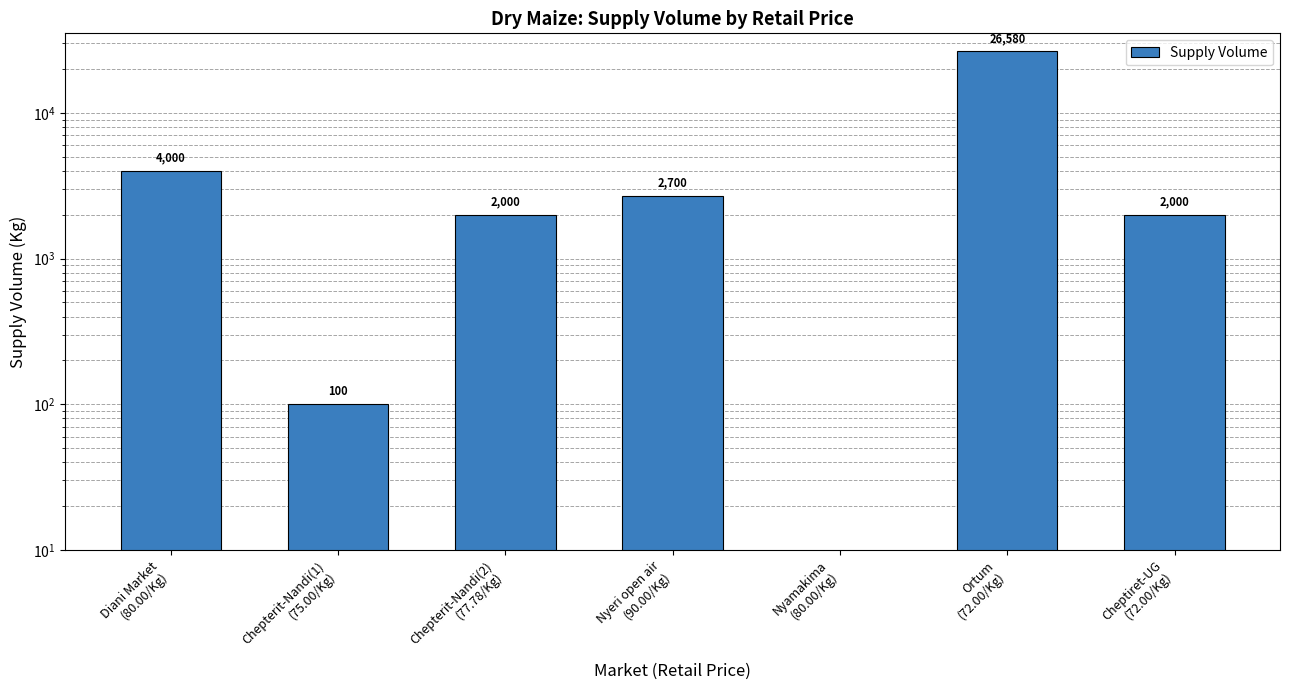

Between Nyeri open air
(90.00/Kg) and Ortum
(72.00/Kg), which is larger?

Ortum
(72.00/Kg)